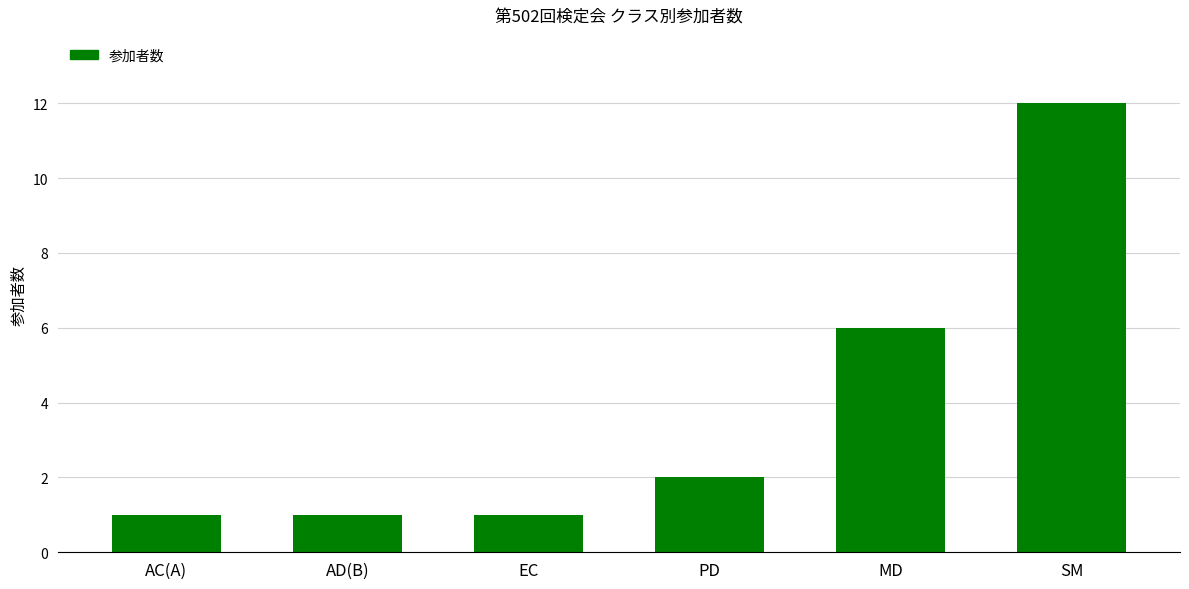

What position from the right is SM?

1